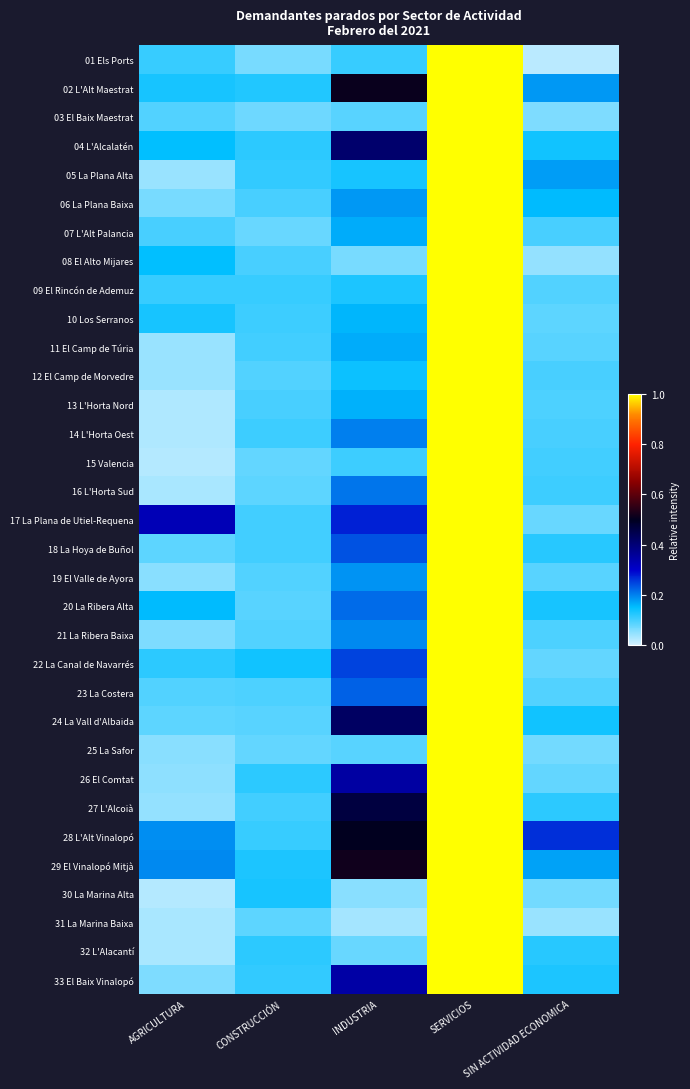

Reading left to right, what are all the values shown in this chart?

01 Els Ports: AGRICULTURA=0.1	CONSTRUCCIÓN=0.1	INDUSTRIA=0.1	SERVICIOS=1.0	SIN ACTIVIDAD ECONOMICA=0.0
02 L'Alt Maestrat: AGRICULTURA=0.1	CONSTRUCCIÓN=0.1	INDUSTRIA=0.5	SERVICIOS=1.0	SIN ACTIVIDAD ECONOMICA=0.2
03 El Baix Maestrat: AGRICULTURA=0.1	CONSTRUCCIÓN=0.1	INDUSTRIA=0.1	SERVICIOS=1.0	SIN ACTIVIDAD ECONOMICA=0.1
04 L'Alcalatén: AGRICULTURA=0.1	CONSTRUCCIÓN=0.1	INDUSTRIA=0.4	SERVICIOS=1.0	SIN ACTIVIDAD ECONOMICA=0.1
05 La Plana Alta: AGRICULTURA=0.0	CONSTRUCCIÓN=0.1	INDUSTRIA=0.1	SERVICIOS=1.0	SIN ACTIVIDAD ECONOMICA=0.2
06 La Plana Baixa: AGRICULTURA=0.1	CONSTRUCCIÓN=0.1	INDUSTRIA=0.2	SERVICIOS=1.0	SIN ACTIVIDAD ECONOMICA=0.2
07 L'Alt Palancia: AGRICULTURA=0.1	CONSTRUCCIÓN=0.1	INDUSTRIA=0.2	SERVICIOS=1.0	SIN ACTIVIDAD ECONOMICA=0.1
08 El Alto Mijares: AGRICULTURA=0.2	CONSTRUCCIÓN=0.1	INDUSTRIA=0.1	SERVICIOS=1.0	SIN ACTIVIDAD ECONOMICA=0.0
09 El Rincón de Ademuz: AGRICULTURA=0.1	CONSTRUCCIÓN=0.1	INDUSTRIA=0.1	SERVICIOS=1.0	SIN ACTIVIDAD ECONOMICA=0.1
10 Los Serranos: AGRICULTURA=0.1	CONSTRUCCIÓN=0.1	INDUSTRIA=0.2	SERVICIOS=1.0	SIN ACTIVIDAD ECONOMICA=0.1
11 El Camp de Túria: AGRICULTURA=0.0	CONSTRUCCIÓN=0.1	INDUSTRIA=0.2	SERVICIOS=1.0	SIN ACTIVIDAD ECONOMICA=0.1
12 El Camp de Morvedre: AGRICULTURA=0.0	CONSTRUCCIÓN=0.1	INDUSTRIA=0.1	SERVICIOS=1.0	SIN ACTIVIDAD ECONOMICA=0.1
13 L'Horta Nord: AGRICULTURA=0.0	CONSTRUCCIÓN=0.1	INDUSTRIA=0.2	SERVICIOS=1.0	SIN ACTIVIDAD ECONOMICA=0.1
14 L'Horta Oest: AGRICULTURA=0.0	CONSTRUCCIÓN=0.1	INDUSTRIA=0.2	SERVICIOS=1.0	SIN ACTIVIDAD ECONOMICA=0.1
15 Valencia: AGRICULTURA=0.0	CONSTRUCCIÓN=0.1	INDUSTRIA=0.1	SERVICIOS=1.0	SIN ACTIVIDAD ECONOMICA=0.1
16 L'Horta Sud: AGRICULTURA=0.0	CONSTRUCCIÓN=0.1	INDUSTRIA=0.2	SERVICIOS=1.0	SIN ACTIVIDAD ECONOMICA=0.1
17 La Plana de Utiel-Requena: AGRICULTURA=0.3	CONSTRUCCIÓN=0.1	INDUSTRIA=0.3	SERVICIOS=1.0	SIN ACTIVIDAD ECONOMICA=0.1
18 La Hoya de Buñol: AGRICULTURA=0.1	CONSTRUCCIÓN=0.1	INDUSTRIA=0.2	SERVICIOS=1.0	SIN ACTIVIDAD ECONOMICA=0.1
19 El Valle de Ayora: AGRICULTURA=0.1	CONSTRUCCIÓN=0.1	INDUSTRIA=0.2	SERVICIOS=1.0	SIN ACTIVIDAD ECONOMICA=0.1
20 La Ribera Alta: AGRICULTURA=0.2	CONSTRUCCIÓN=0.1	INDUSTRIA=0.2	SERVICIOS=1.0	SIN ACTIVIDAD ECONOMICA=0.1
21 La Ribera Baixa: AGRICULTURA=0.1	CONSTRUCCIÓN=0.1	INDUSTRIA=0.2	SERVICIOS=1.0	SIN ACTIVIDAD ECONOMICA=0.1
22 La Canal de Navarrés: AGRICULTURA=0.1	CONSTRUCCIÓN=0.1	INDUSTRIA=0.2	SERVICIOS=1.0	SIN ACTIVIDAD ECONOMICA=0.1
23 La Costera: AGRICULTURA=0.1	CONSTRUCCIÓN=0.1	INDUSTRIA=0.2	SERVICIOS=1.0	SIN ACTIVIDAD ECONOMICA=0.1
24 La Vall d'Albaida: AGRICULTURA=0.1	CONSTRUCCIÓN=0.1	INDUSTRIA=0.4	SERVICIOS=1.0	SIN ACTIVIDAD ECONOMICA=0.1
25 La Safor: AGRICULTURA=0.1	CONSTRUCCIÓN=0.1	INDUSTRIA=0.1	SERVICIOS=1.0	SIN ACTIVIDAD ECONOMICA=0.1
26 El Comtat: AGRICULTURA=0.0	CONSTRUCCIÓN=0.1	INDUSTRIA=0.3	SERVICIOS=1.0	SIN ACTIVIDAD ECONOMICA=0.1
27 L'Alcoià: AGRICULTURA=0.0	CONSTRUCCIÓN=0.1	INDUSTRIA=0.5	SERVICIOS=1.0	SIN ACTIVIDAD ECONOMICA=0.1
28 L'Alt Vinalopó: AGRICULTURA=0.2	CONSTRUCCIÓN=0.1	INDUSTRIA=0.5	SERVICIOS=1.0	SIN ACTIVIDAD ECONOMICA=0.3
29 El Vinalopó Mitjà: AGRICULTURA=0.2	CONSTRUCCIÓN=0.1	INDUSTRIA=0.5	SERVICIOS=1.0	SIN ACTIVIDAD ECONOMICA=0.2
30 La Marina Alta: AGRICULTURA=0.0	CONSTRUCCIÓN=0.1	INDUSTRIA=0.1	SERVICIOS=1.0	SIN ACTIVIDAD ECONOMICA=0.1
31 La Marina Baixa: AGRICULTURA=0.0	CONSTRUCCIÓN=0.1	INDUSTRIA=0.0	SERVICIOS=1.0	SIN ACTIVIDAD ECONOMICA=0.0
32 L'Alacantí: AGRICULTURA=0.0	CONSTRUCCIÓN=0.1	INDUSTRIA=0.1	SERVICIOS=1.0	SIN ACTIVIDAD ECONOMICA=0.1
33 El Baix Vinalopó: AGRICULTURA=0.1	CONSTRUCCIÓN=0.1	INDUSTRIA=0.3	SERVICIOS=1.0	SIN ACTIVIDAD ECONOMICA=0.1